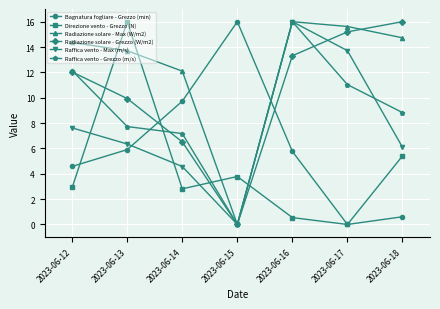

What is the average value of the Direzione vento - Grezzo (N) series?

4.5